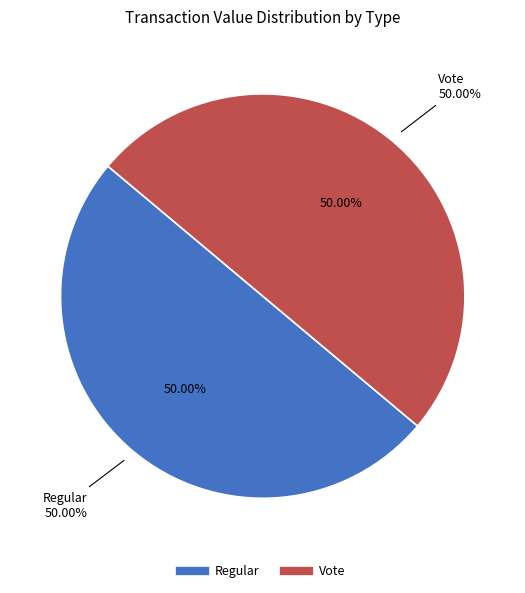

Count the number of slices in the pie.

2